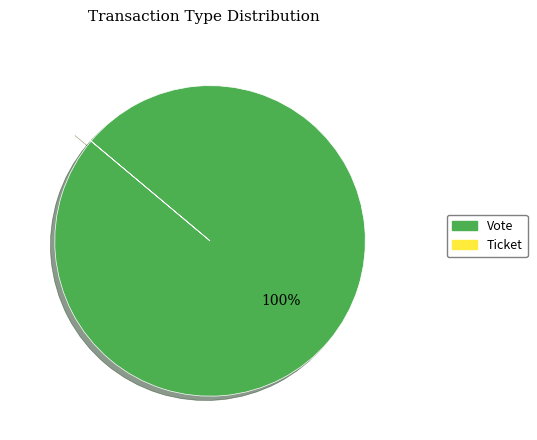

Is it true that Vote is 92% of the pie?

False